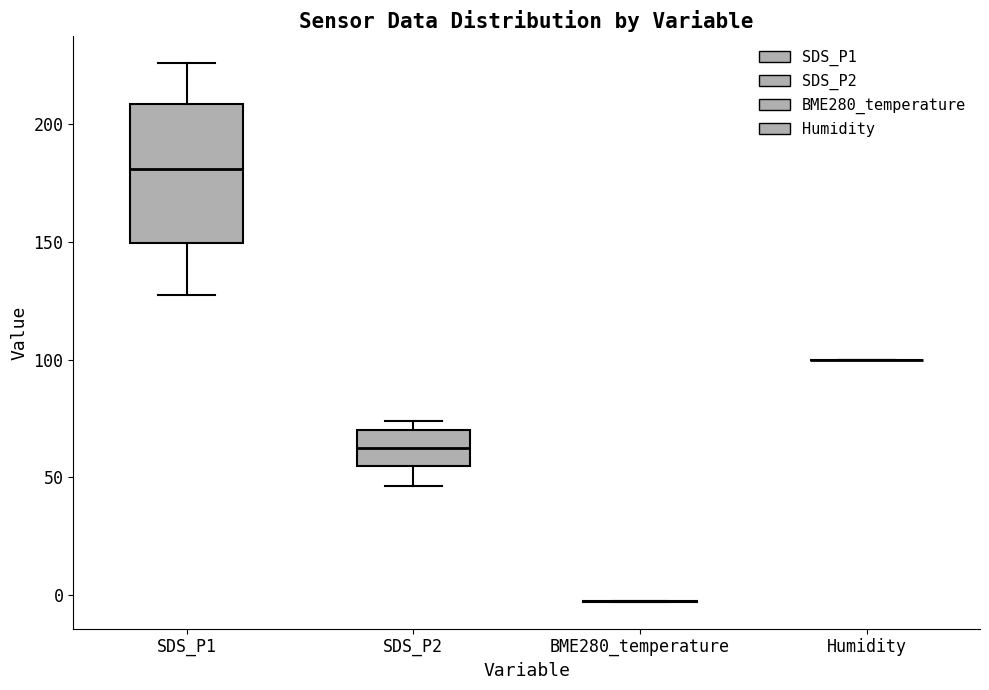

Where is the upper edge of the box for SDS_P1 on the y-axis? The values are not printed on the chart, so give them approximately, as read against the axis.

210